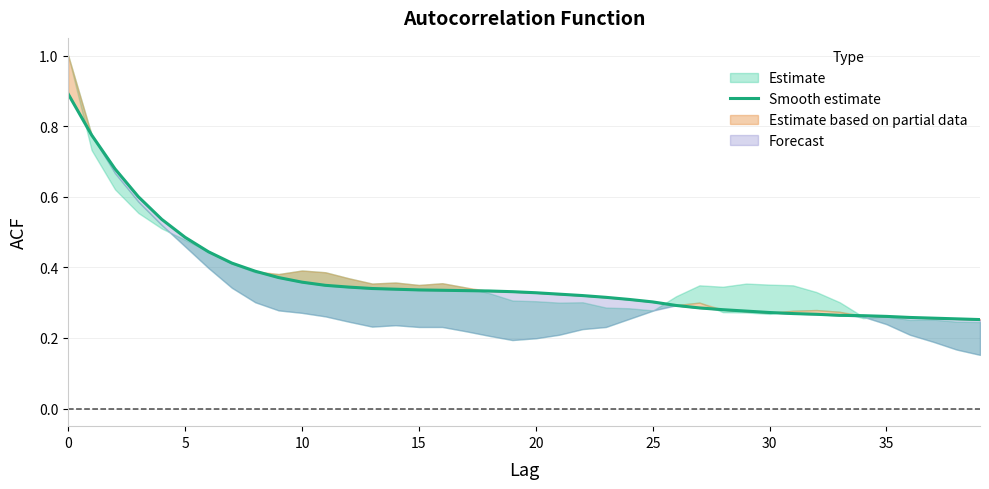

What is the greatest value displayed?

0.9